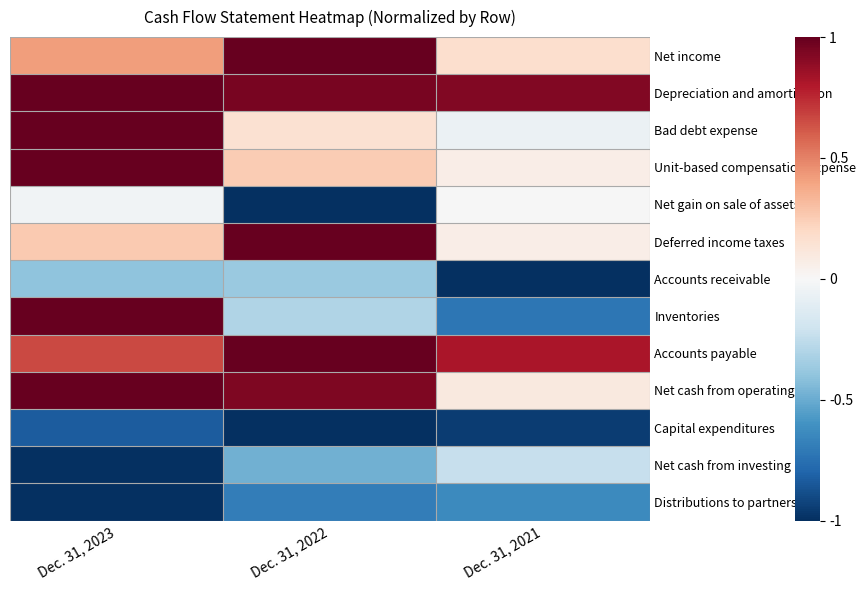

At which category is the sum across all series the highest?

Dec. 31, 2023